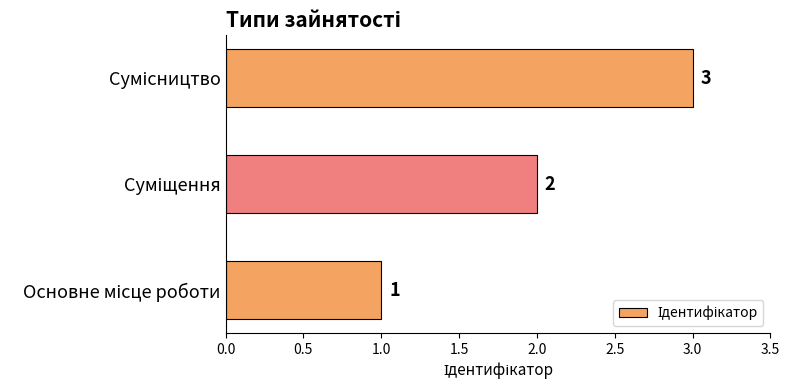

How many values are between 1 and 3?

3